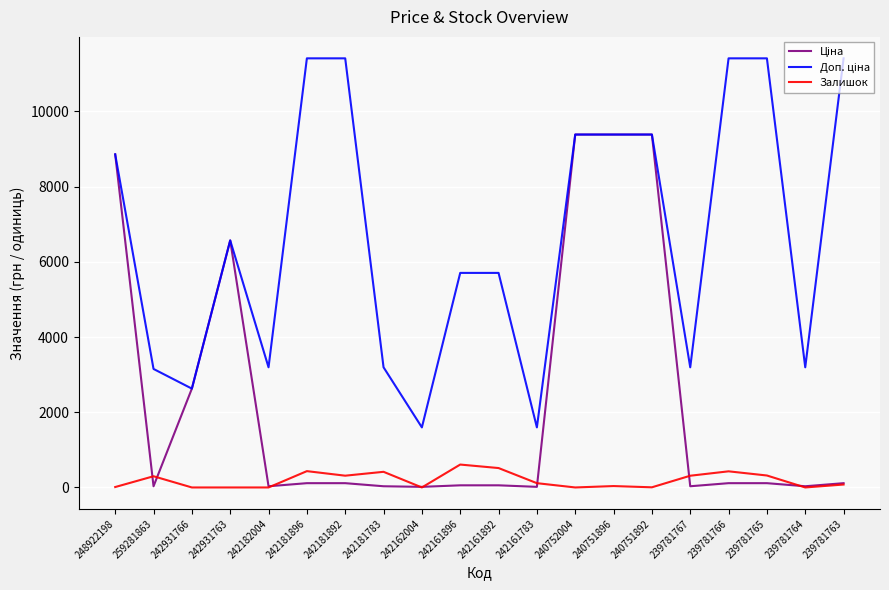

What is the maximum value for Залишок?

609.0